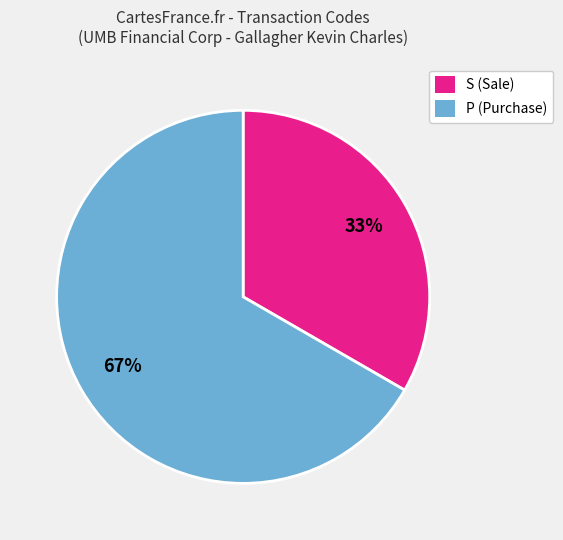

Which category accounts for the majority?

P